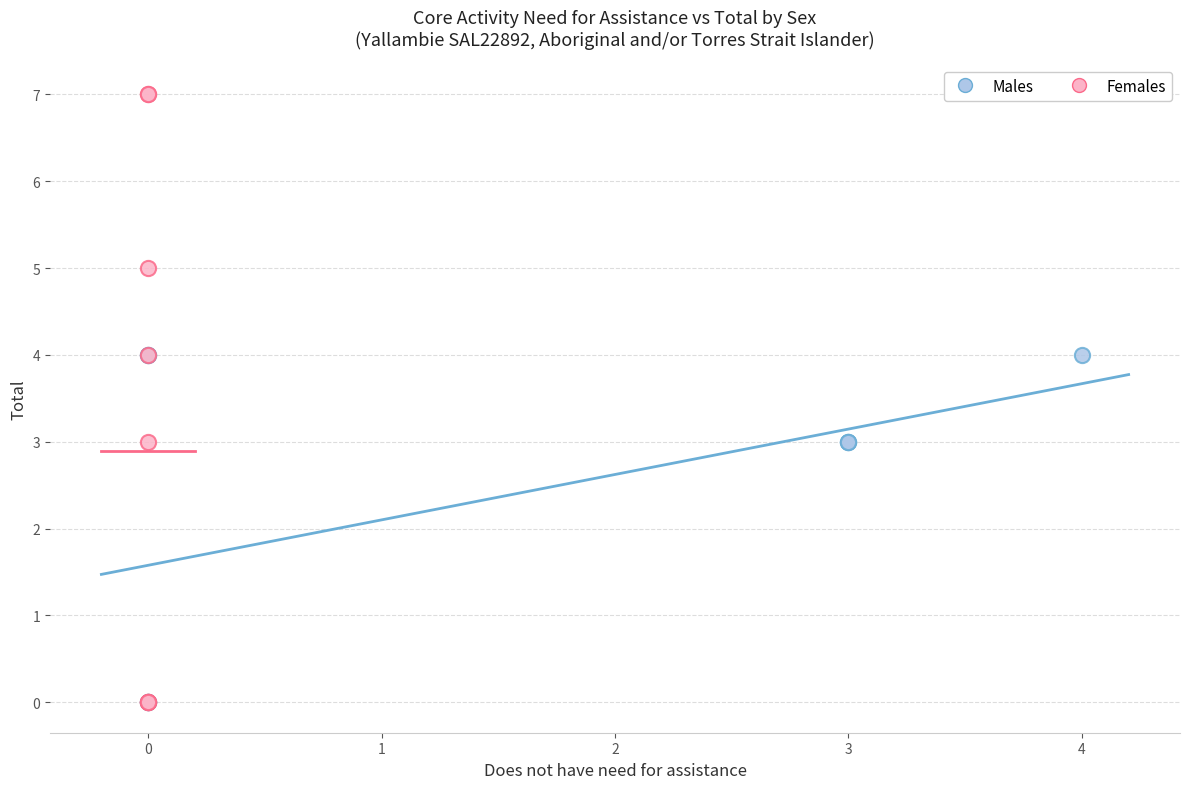

Which series contains the highest Y value?

Females